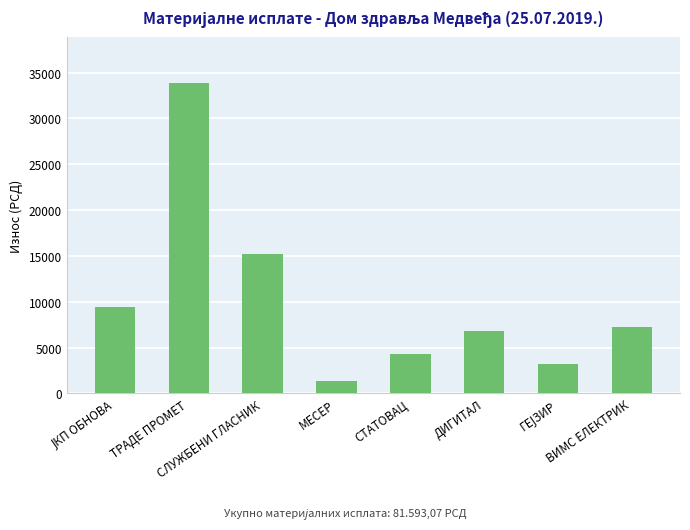

The value at СЛУЖБЕНИ ГЛАСНИК is 5774.0. True or false?

False